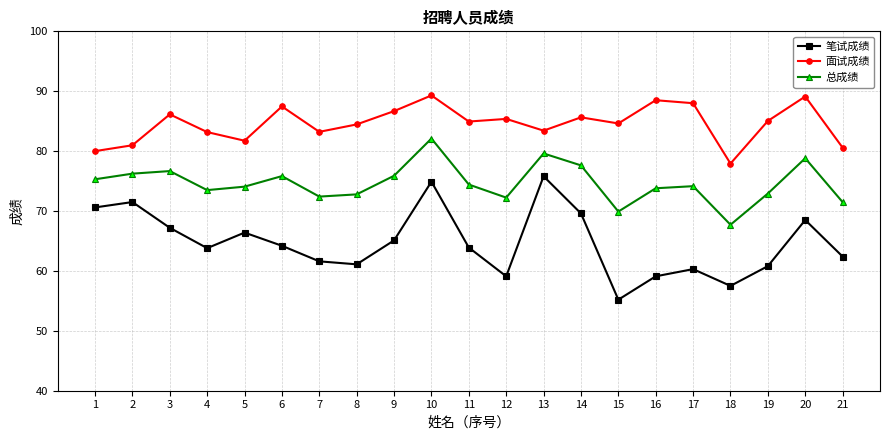

True or false: 面试成绩 and 总成绩 cross at least once.

False